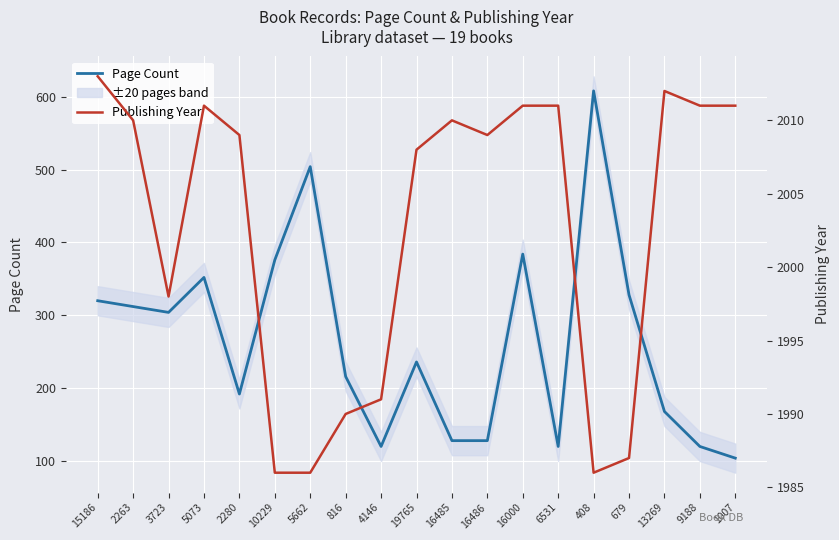

What is the value of the Page Count point at the 19th from the left?

104